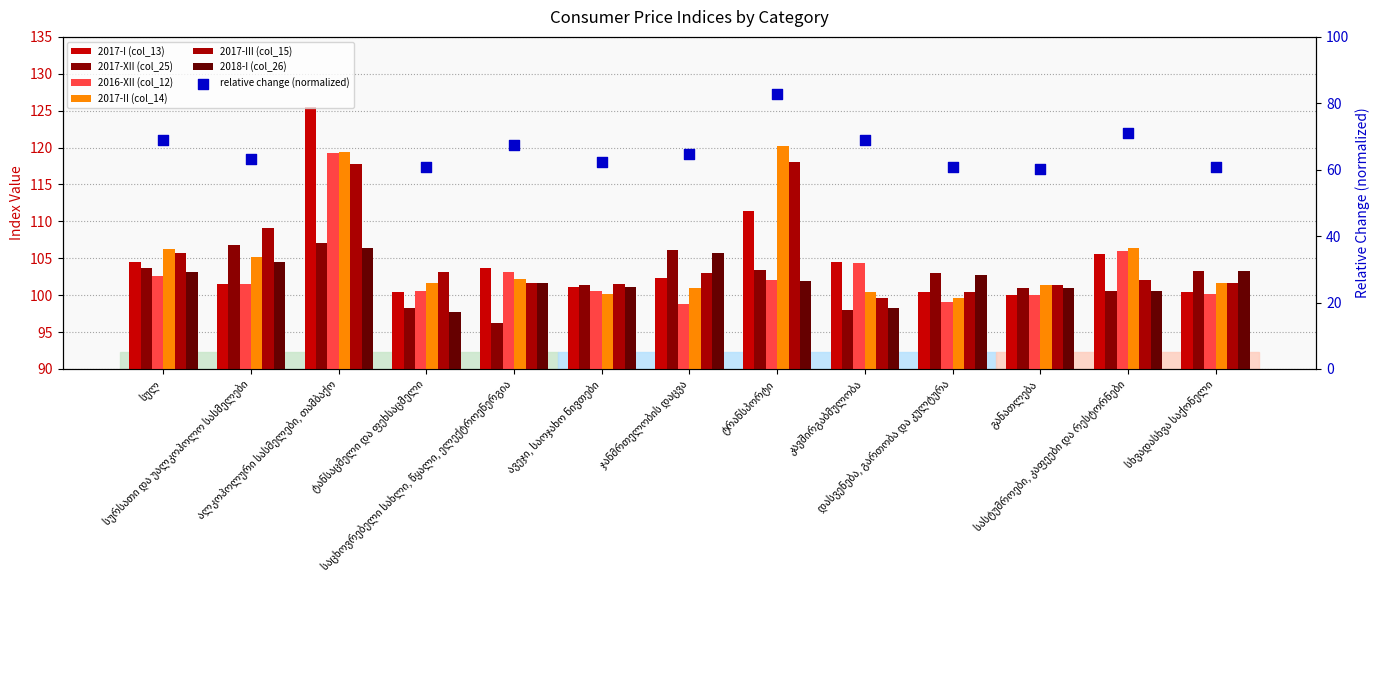

Which series has the widest spread of Y values?

2017-I (col_13)